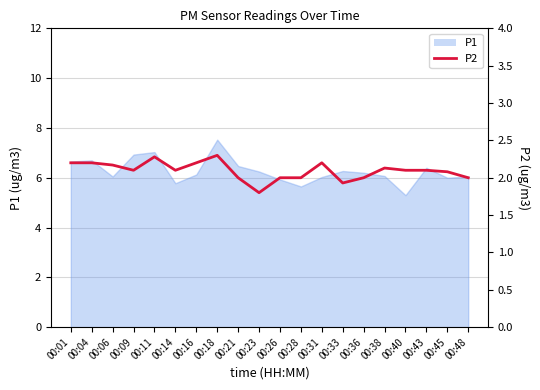

What is the difference between the values at 00:36 and 00:11?

0.3